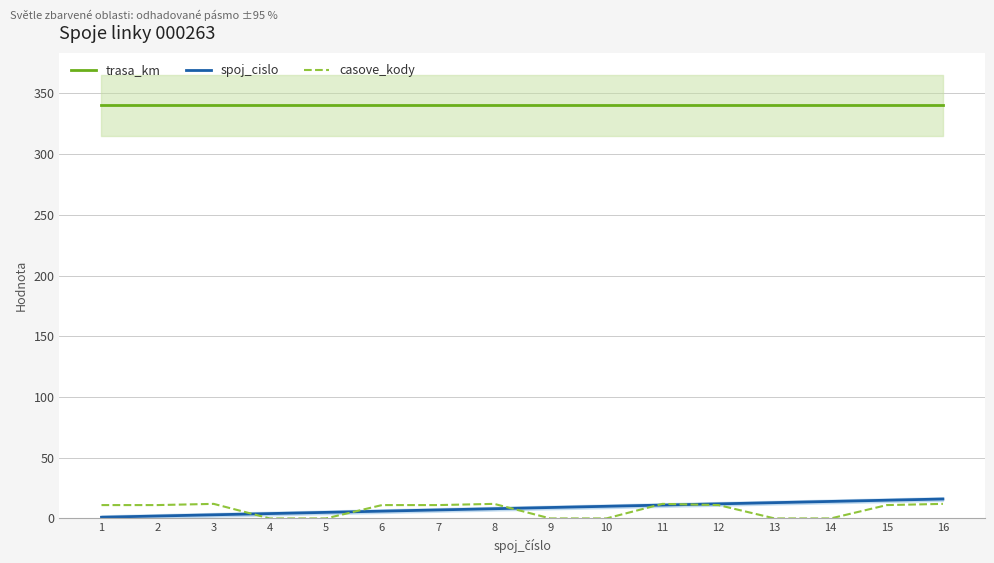

What is the maximum value for casove_kody?

12